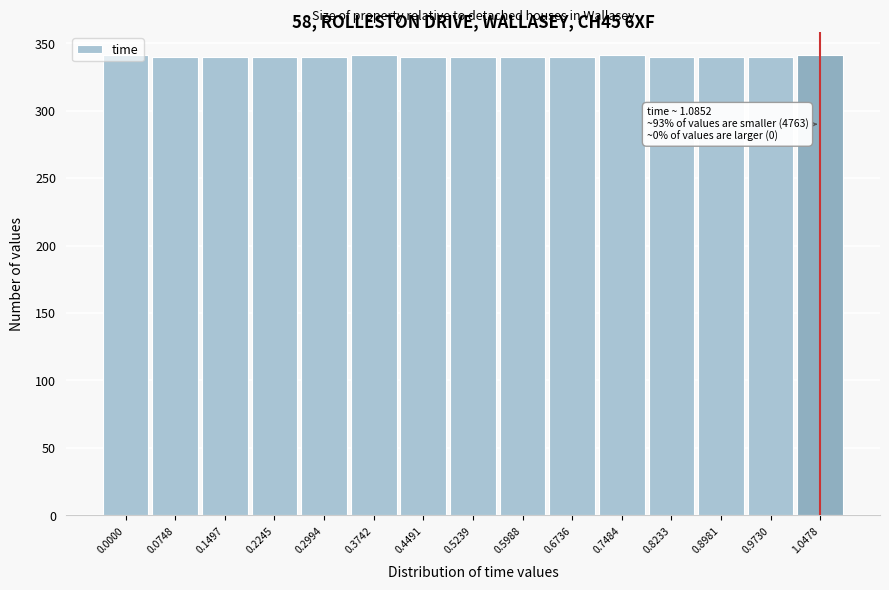

What is the minimum value shown in the chart?

340